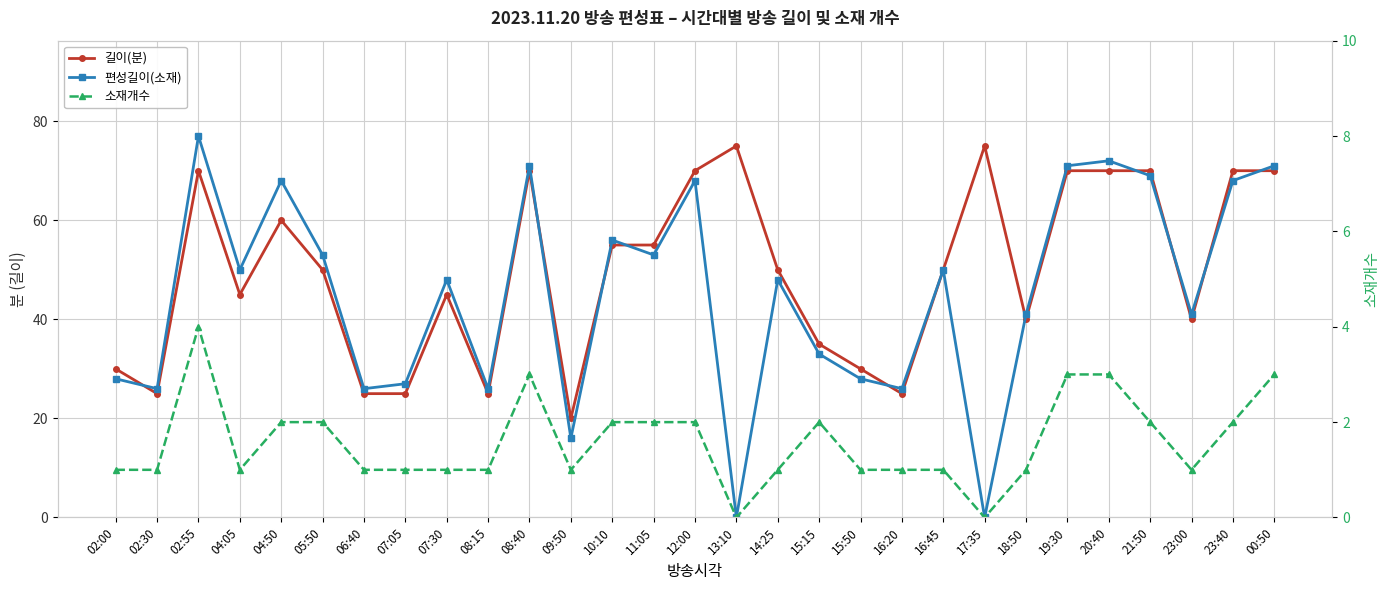

True or false: 편성길이(소재) and 소재개수 intersect in this chart.

False